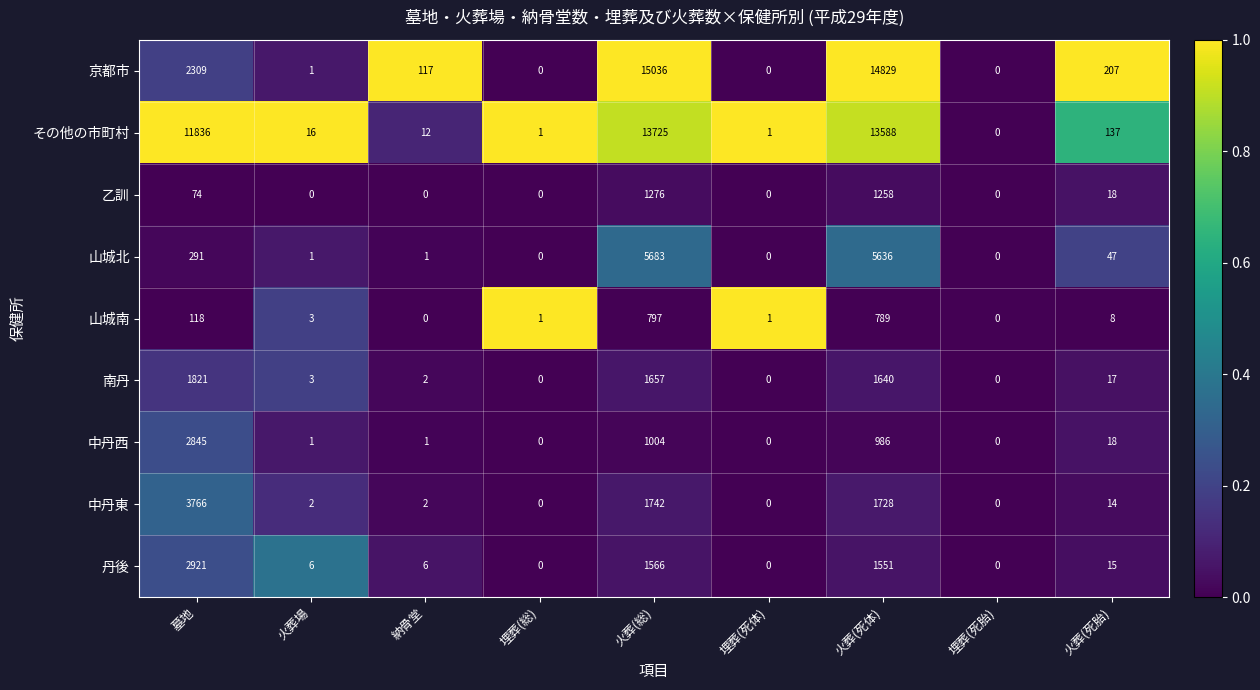

Rank the series by their maximum value, from highest to lowest.

京都市, その他の市町村, 山城北, 中丹東, 丹後, 中丹西, 南丹, 乙訓, 山城南